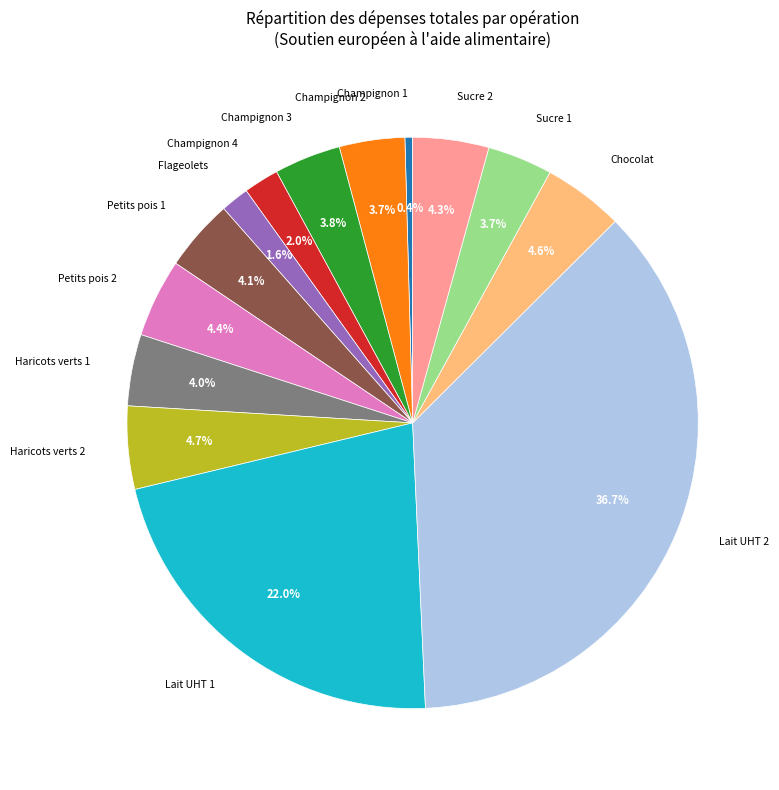

How many slices are in this pie chart?

14